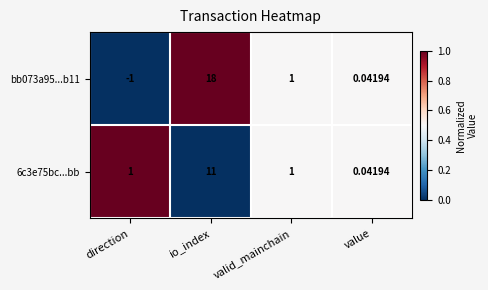

Is the value of bb073a95...b11 at io_index greater than the value of 6c3e75bc...bb at valid_mainchain?

Yes